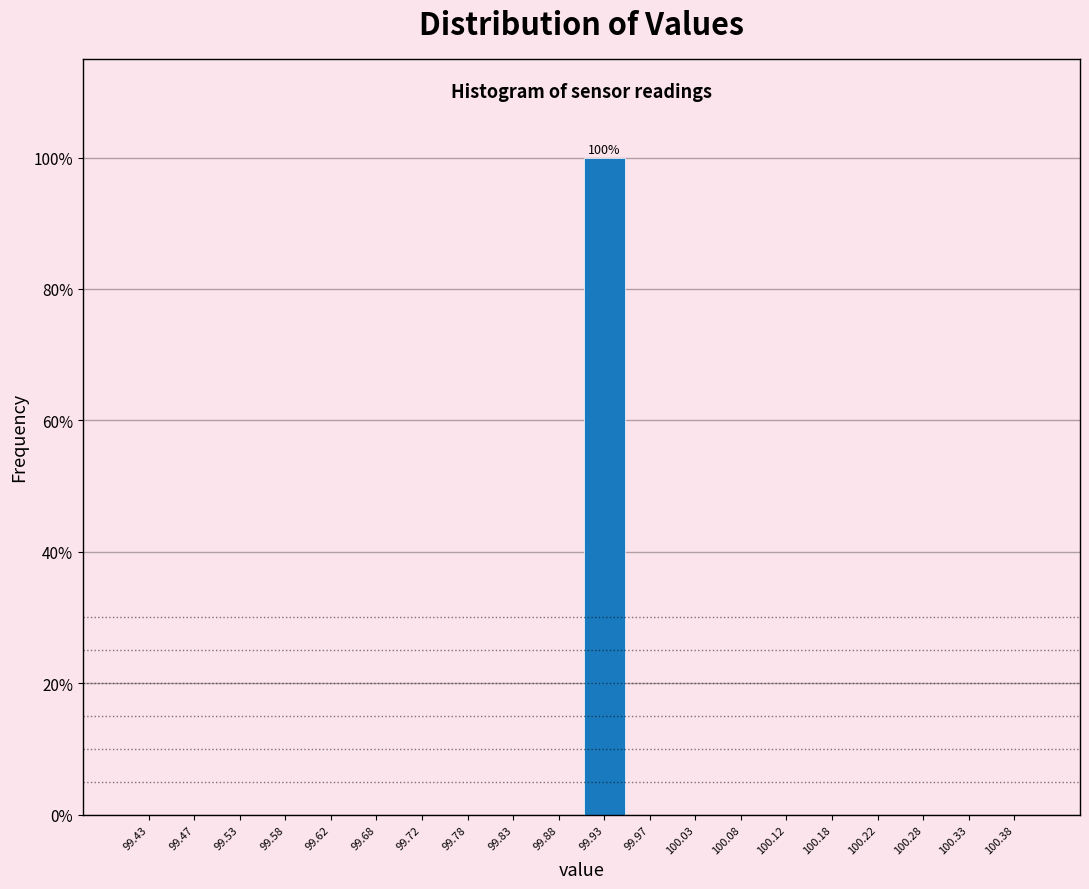

Which range on the x-axis has the tallest bar?

99.90 to 99.95